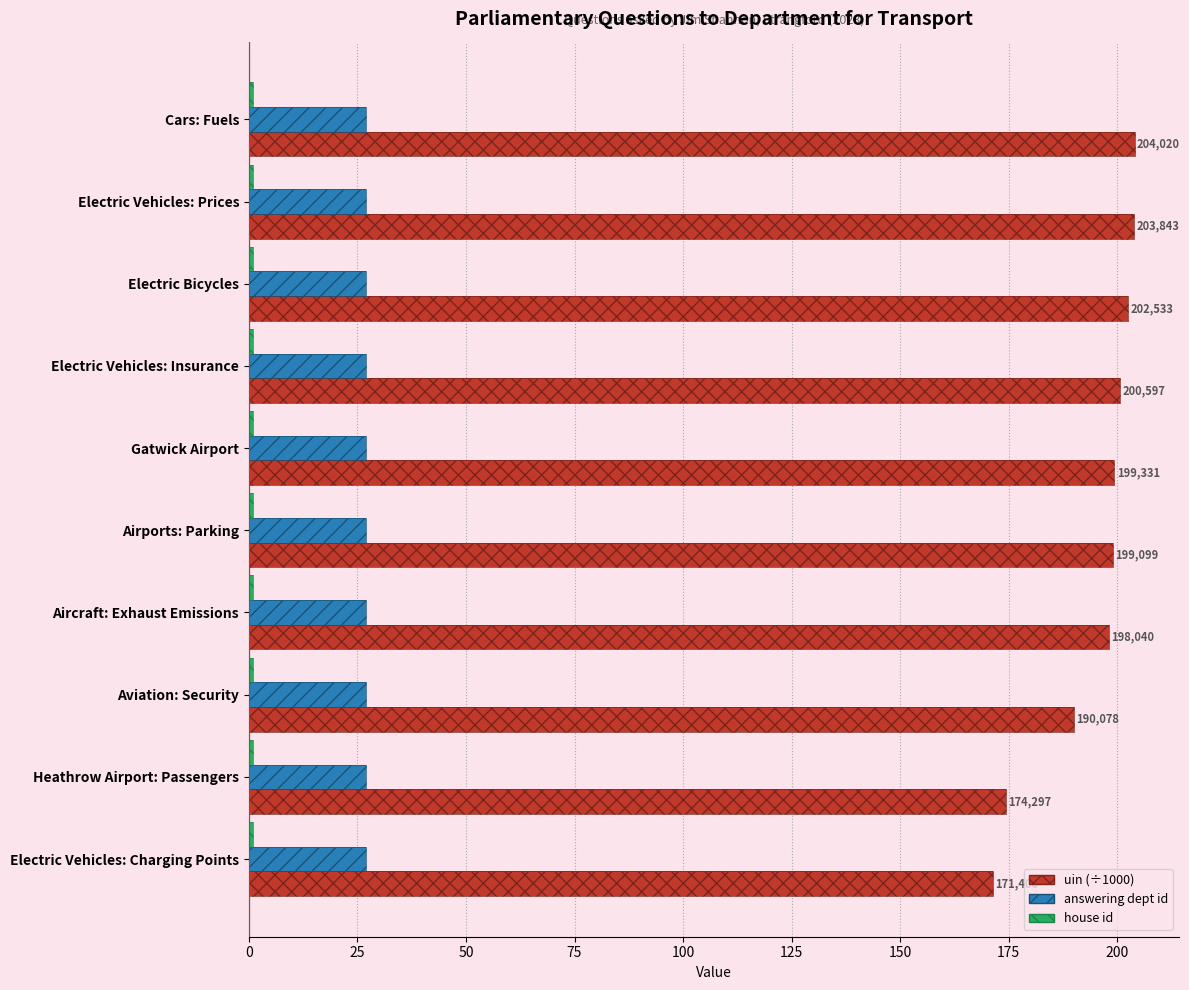

What is the value of the uin (÷1000) bar at the 8th from the left?

190.1